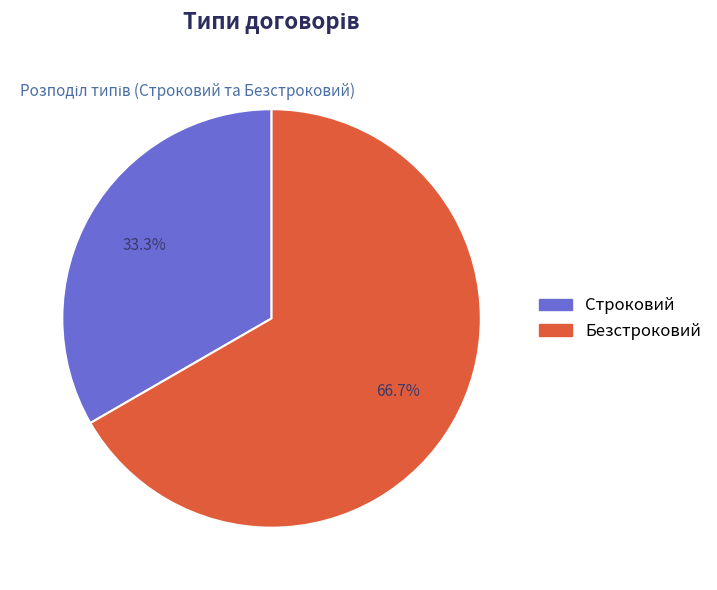

How many slices are in this pie chart?

2